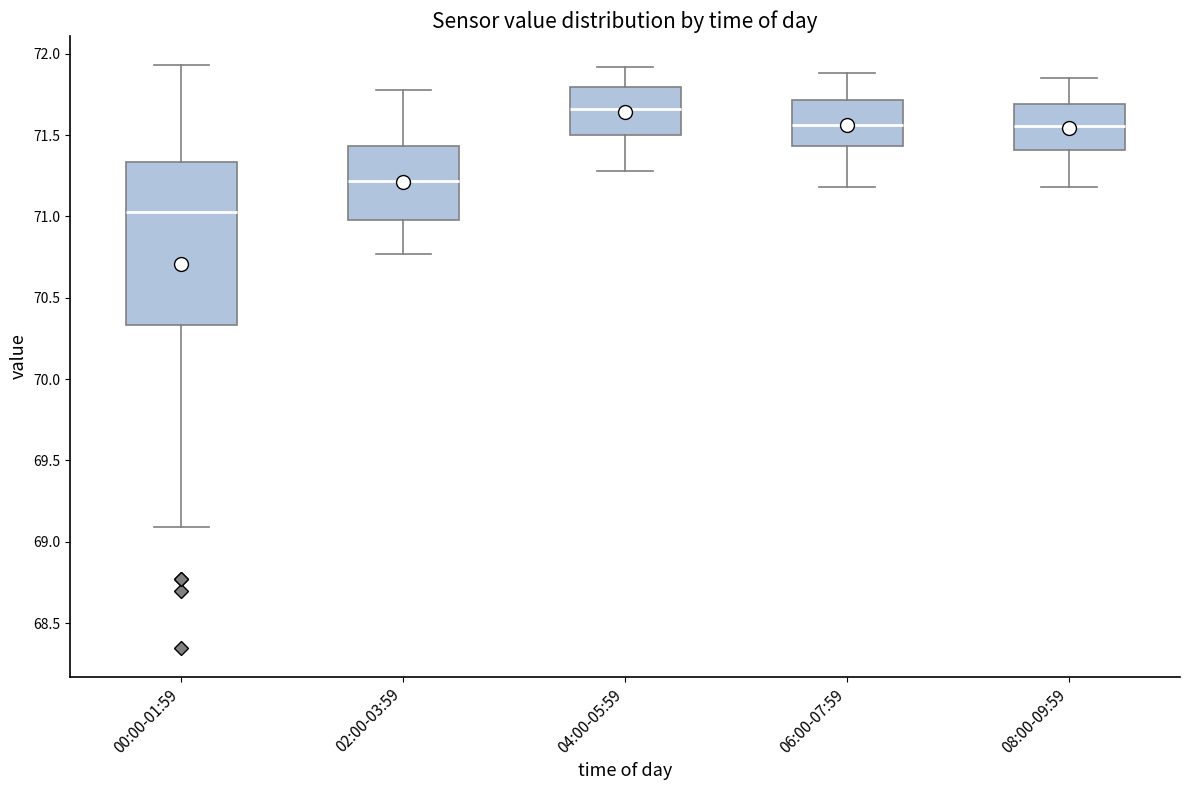

Reading left to right, read every box against the y-axis: the position of its median line, the range the box covers, and the ends of its whiskers. The values are not printed on the chart, so give them approximately, as read against the axis.

00:00-01:59: median 71.05, box 70.35 to 71.35, whiskers 69.10 to 71.95
02:00-03:59: median 71.20, box 71.00 to 71.45, whiskers 70.75 to 71.80
04:00-05:59: median 71.65, box 71.50 to 71.80, whiskers 71.30 to 71.90
06:00-07:59: median 71.55, box 71.45 to 71.70, whiskers 71.20 to 71.90
08:00-09:59: median 71.55, box 71.40 to 71.70, whiskers 71.20 to 71.85